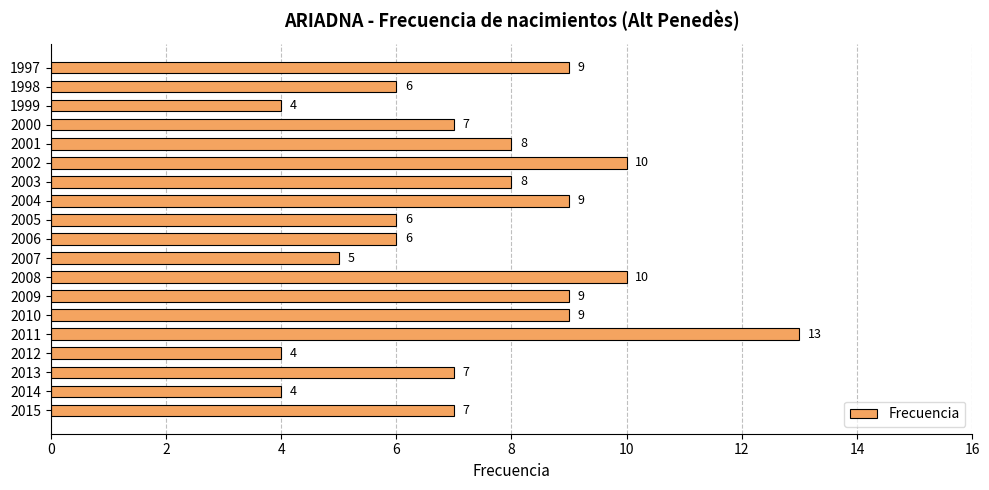

What is the sum of all values?

141